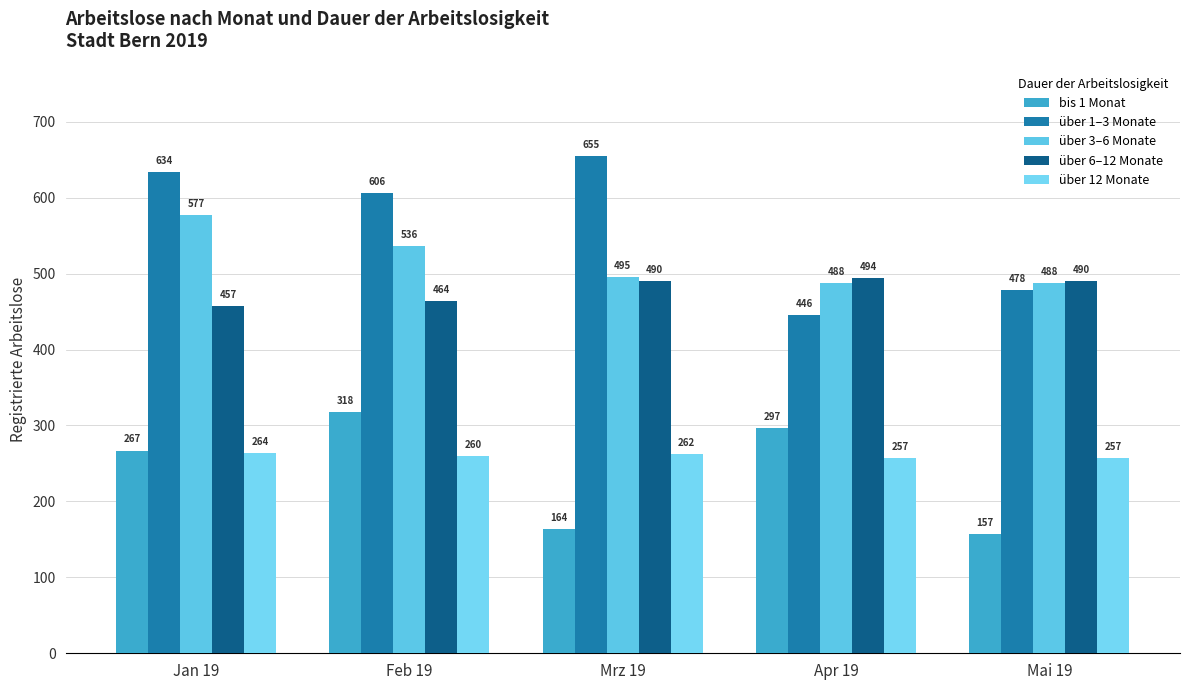

What is the sum of all über 3–6 Monate values?

2584